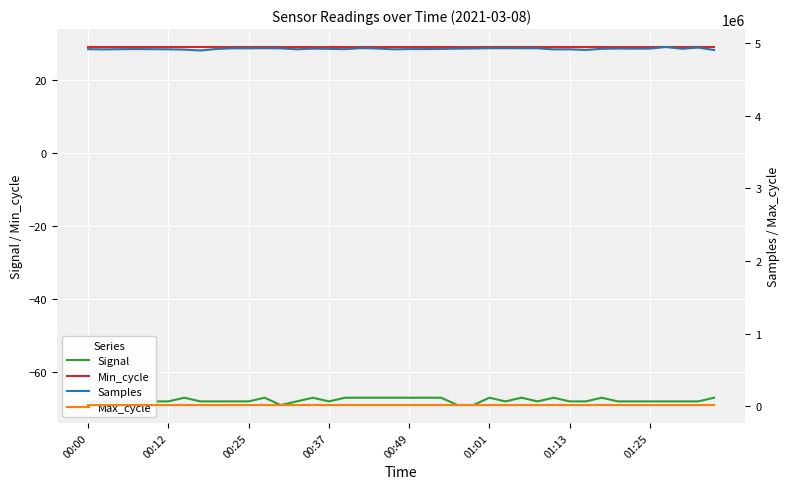

What is the highest value of the Signal series?

-67